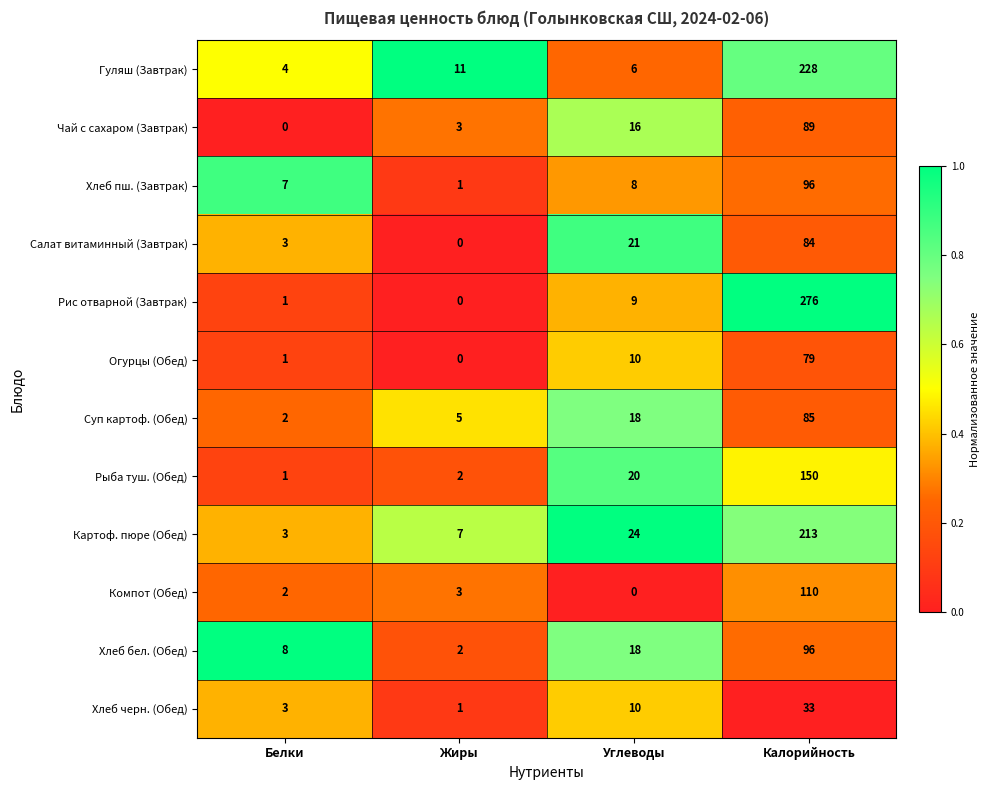

Which series changed the most between Белки and Калорийность?

Рис отварной (Завтрак)